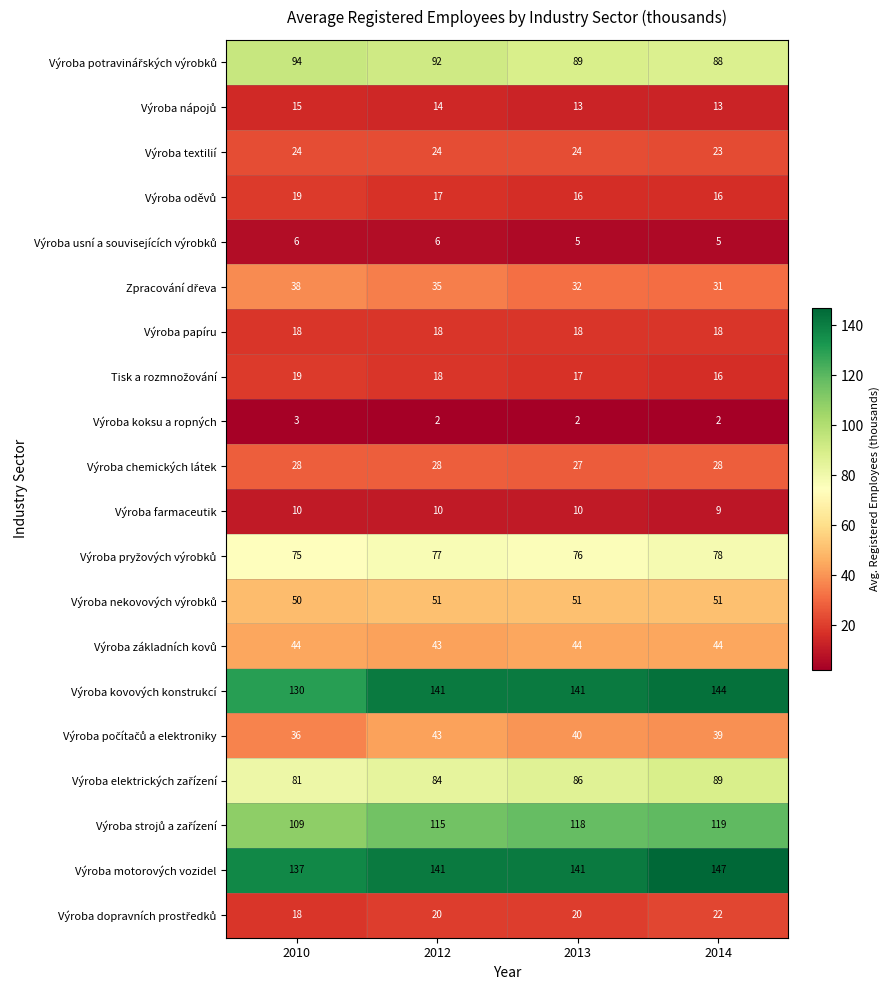

The value of Výroba textilií at 2013 is 24. True or false?

True